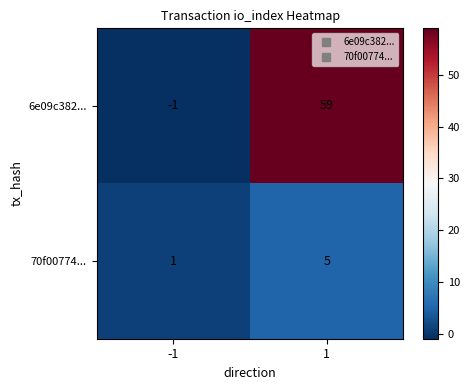

Which series changed the most between -1 and 1?

6e09c382...